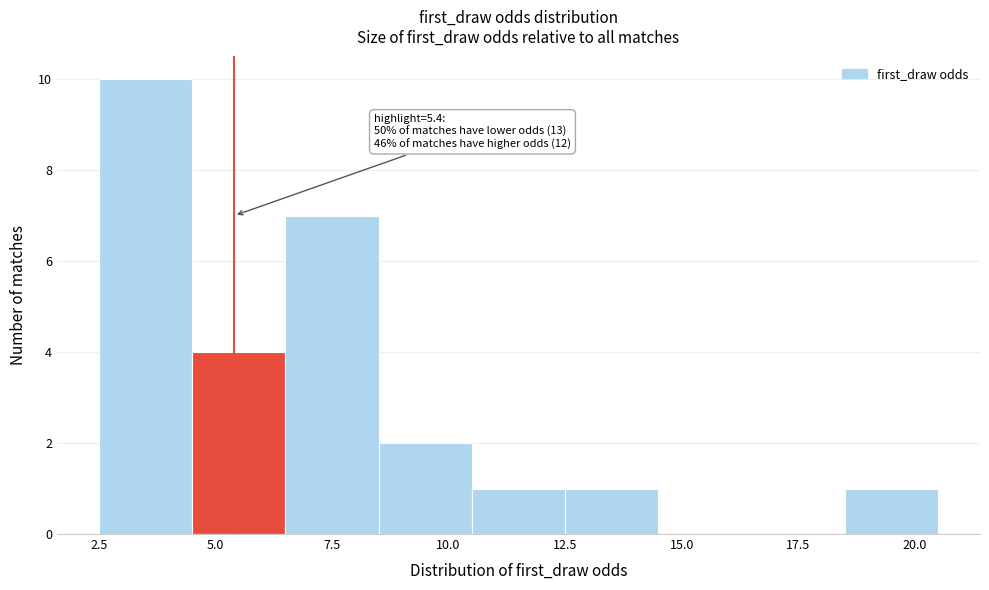

Over which range of the x-axis is the bar tallest?

2.5 to 4.5